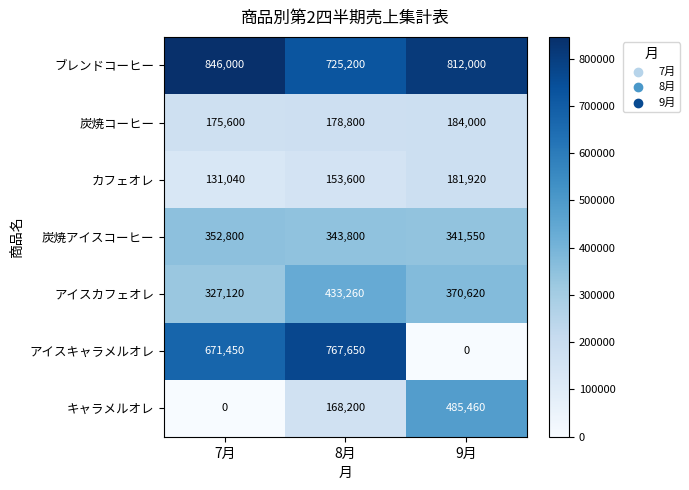

What is the highest value of the 炭焼アイスコーヒー series?

352800